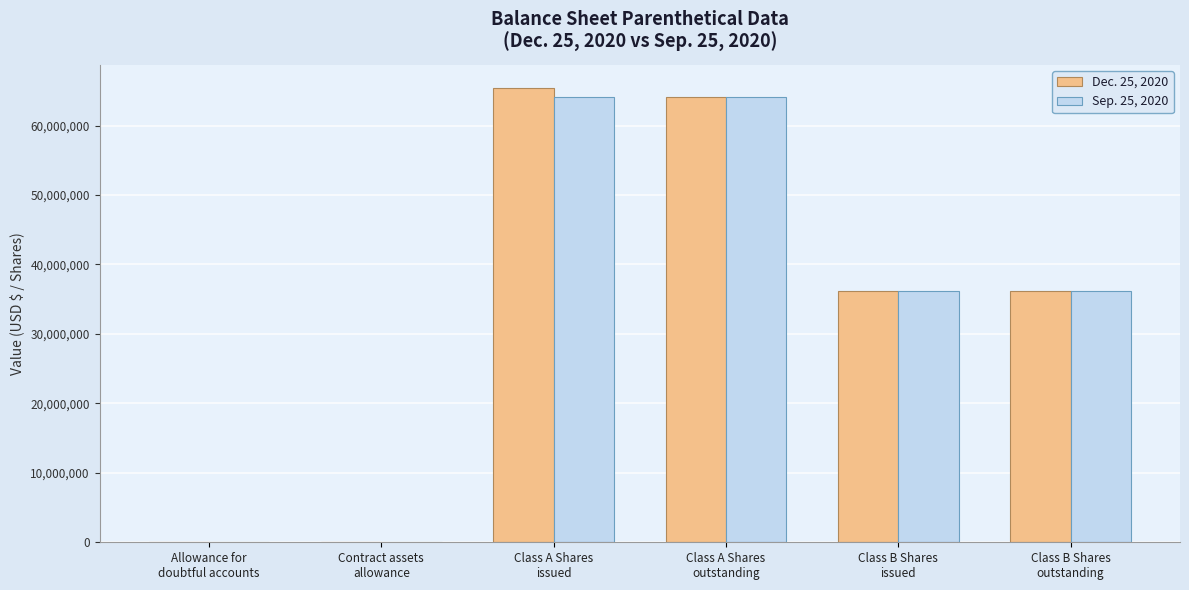

What is the label of the 5th bar from the right?

Contract assets
allowance